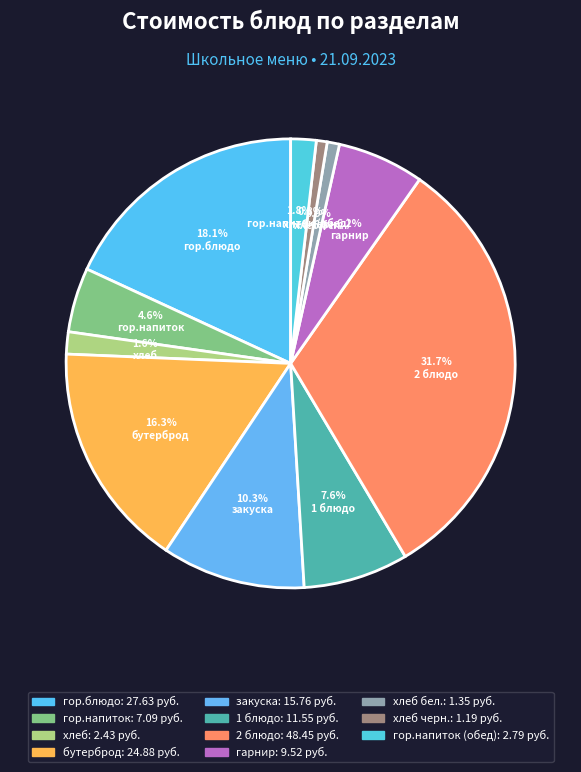

Which slice is the smallest?

хлеб черн.